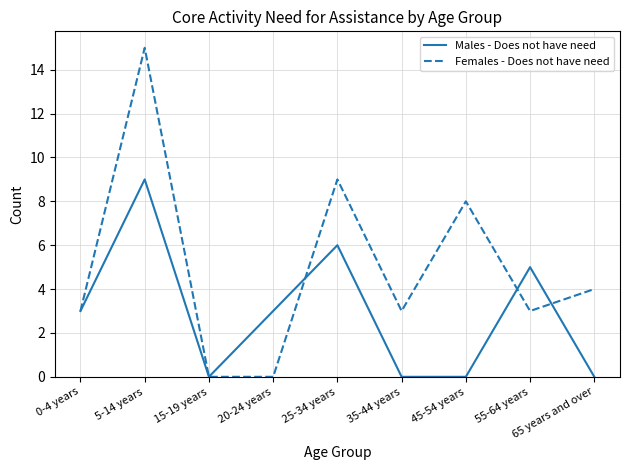

How many lines are shown in the chart?

2